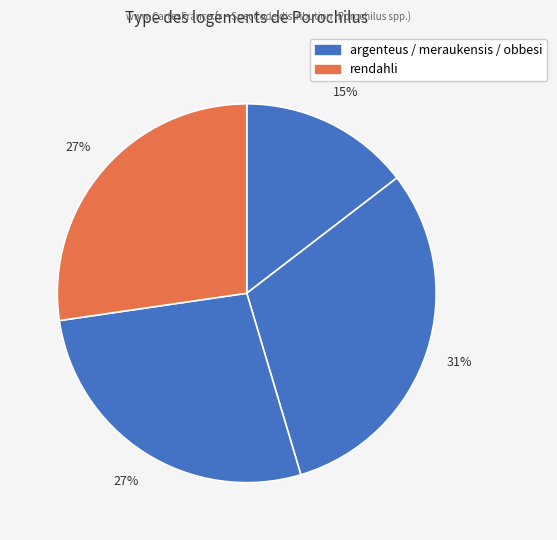

Does any single category account for the majority?

No